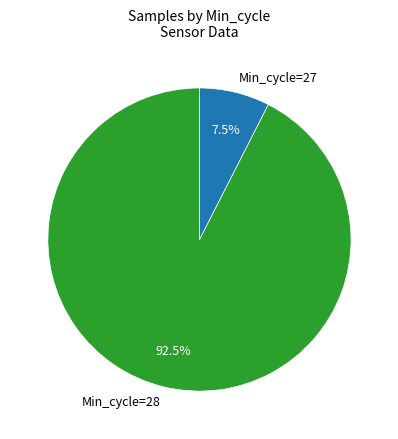

Does any single category account for the majority?

Yes